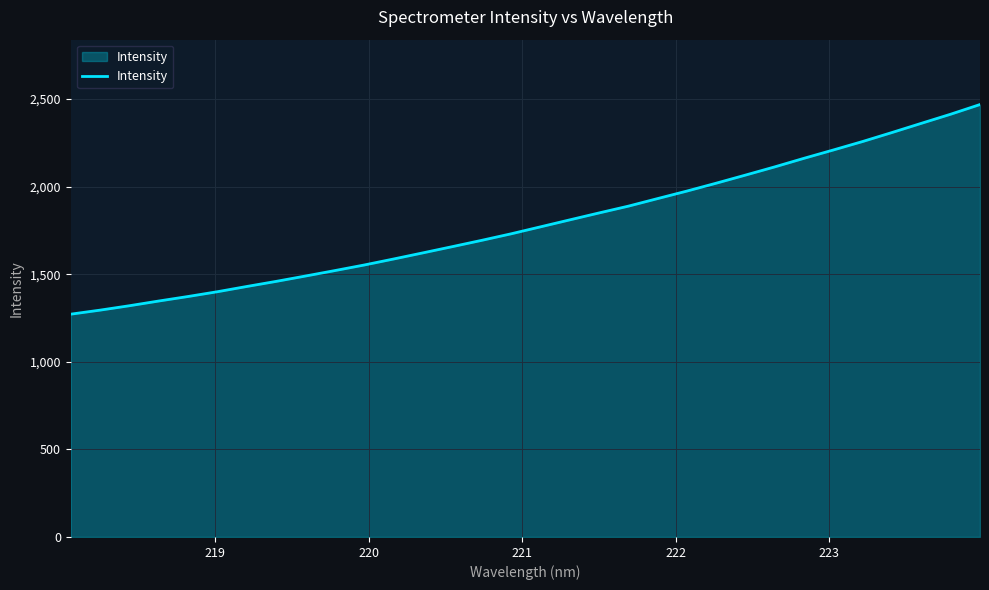

What is the difference between the maximum and minimum values?

1196.7